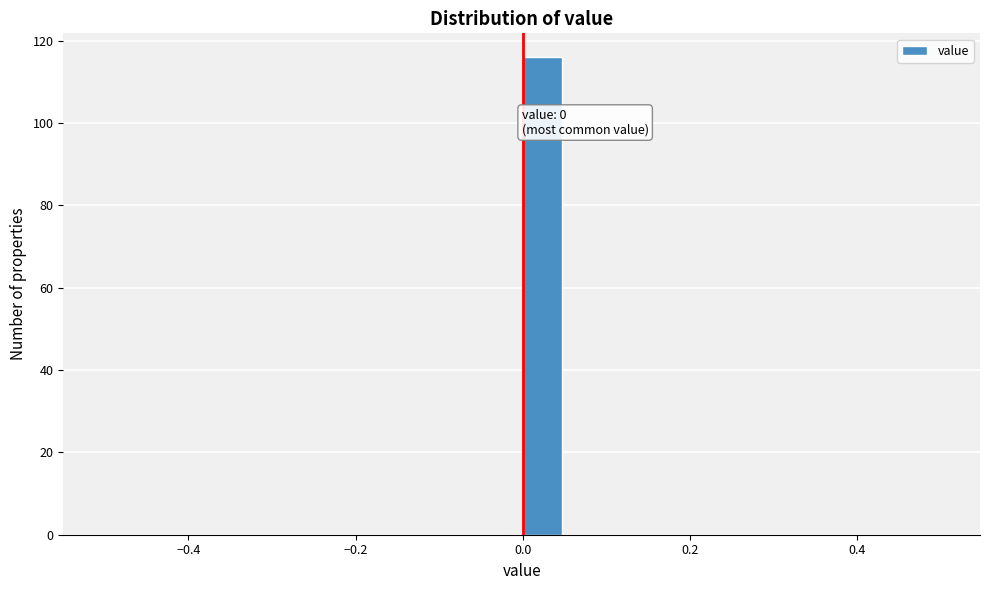

Read against the x-axis, roughly where is the centre of the tallest bar?

0.02